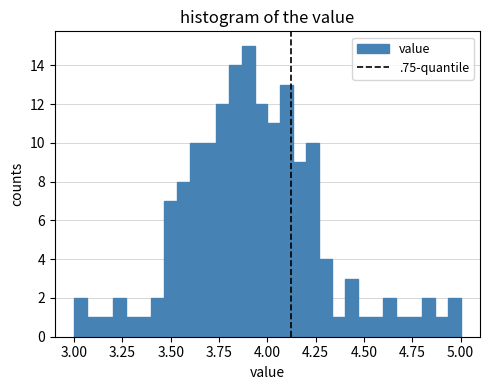

Around what value on the x-axis is the tallest bar? Give the approximate position of its centre, as read against the axis.

3.90